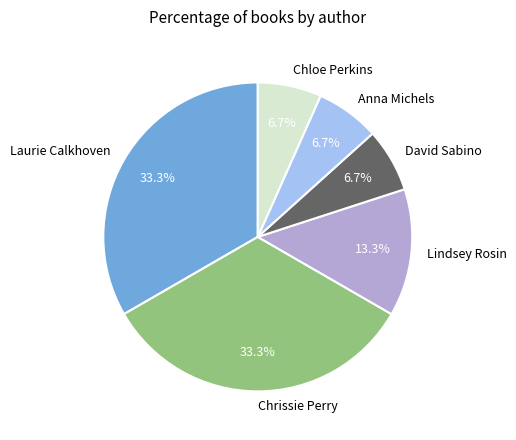

How many segments does this pie chart have?

6